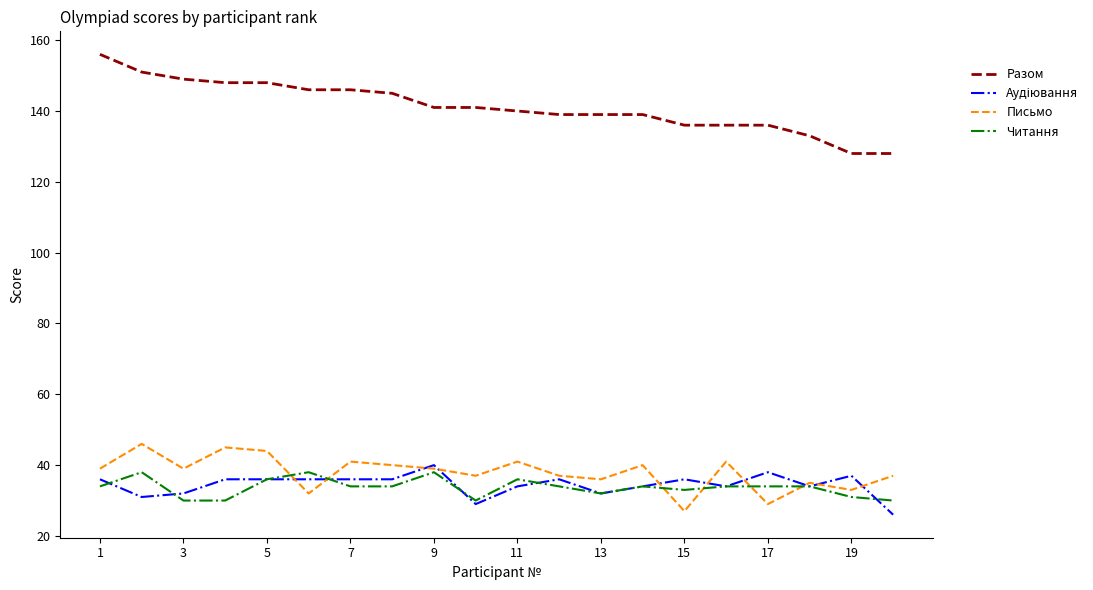

Which series has the widest spread of values?

Разом